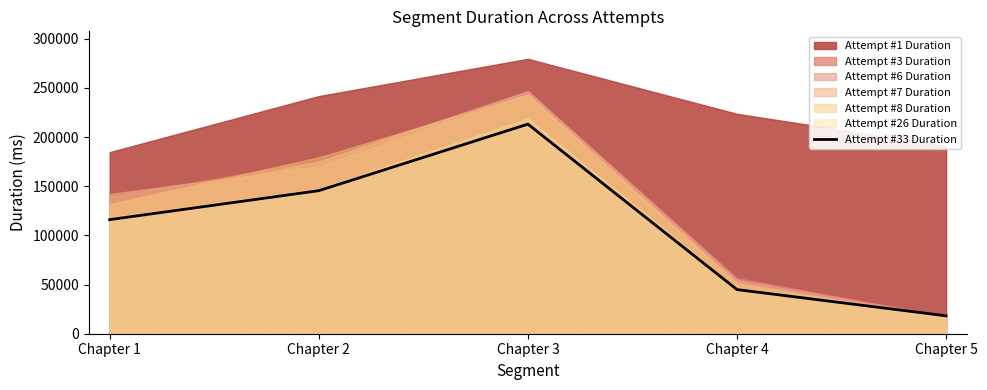

What is the minimum value shown in the chart?

18209